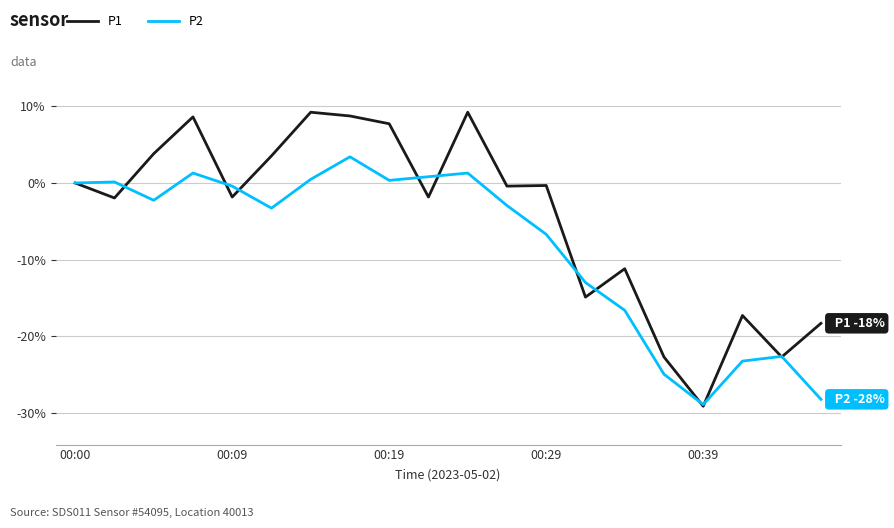

Which series has the widest spread of values?

P1